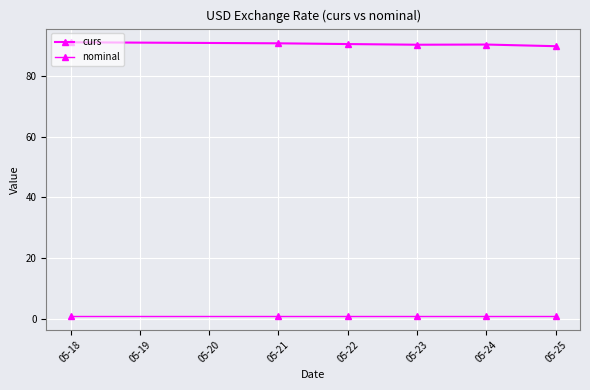

Is this an area chart (filled region under the line)?

No